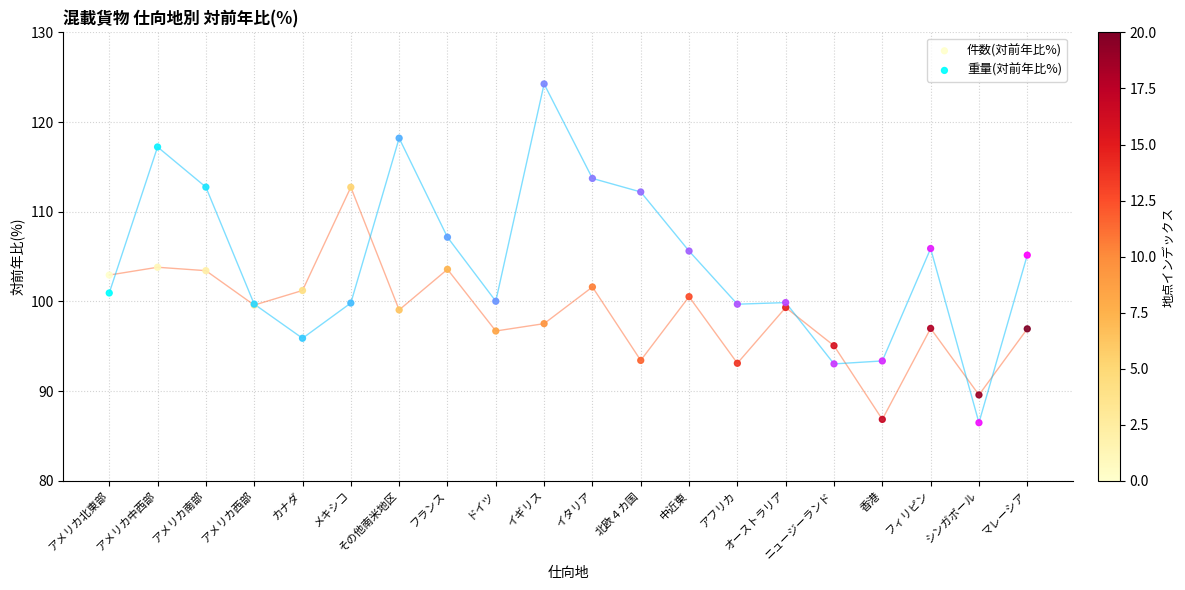

Which series has the largest Y range (max minus min)?

重量(対前年比%)